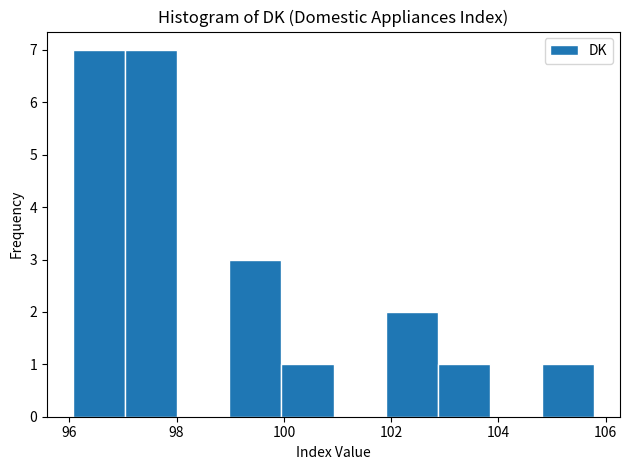

Reading left to right, transcribe this chart: for each bar, give the range it covers on the x-axis and its height. Neither the bar edges nor the heights are printed on the chart, so give them approximately, as read against the axes.

96.0 to 97.0: 7
97.0 to 98.0: 7
98.0 to 99.0: 0
99.0 to 100.0: 3
100.0 to 101.0: 1
101.0 to 101.8: 0
101.8 to 102.8: 2
102.8 to 103.8: 1
103.8 to 104.8: 0
104.8 to 105.8: 1